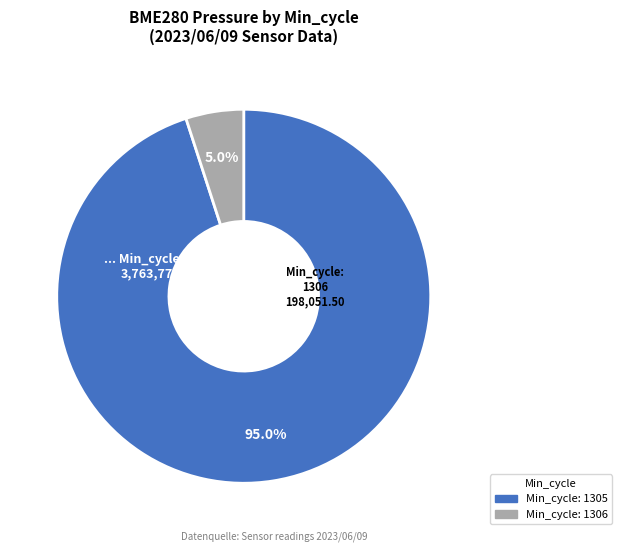

How many segments does this pie chart have?

2